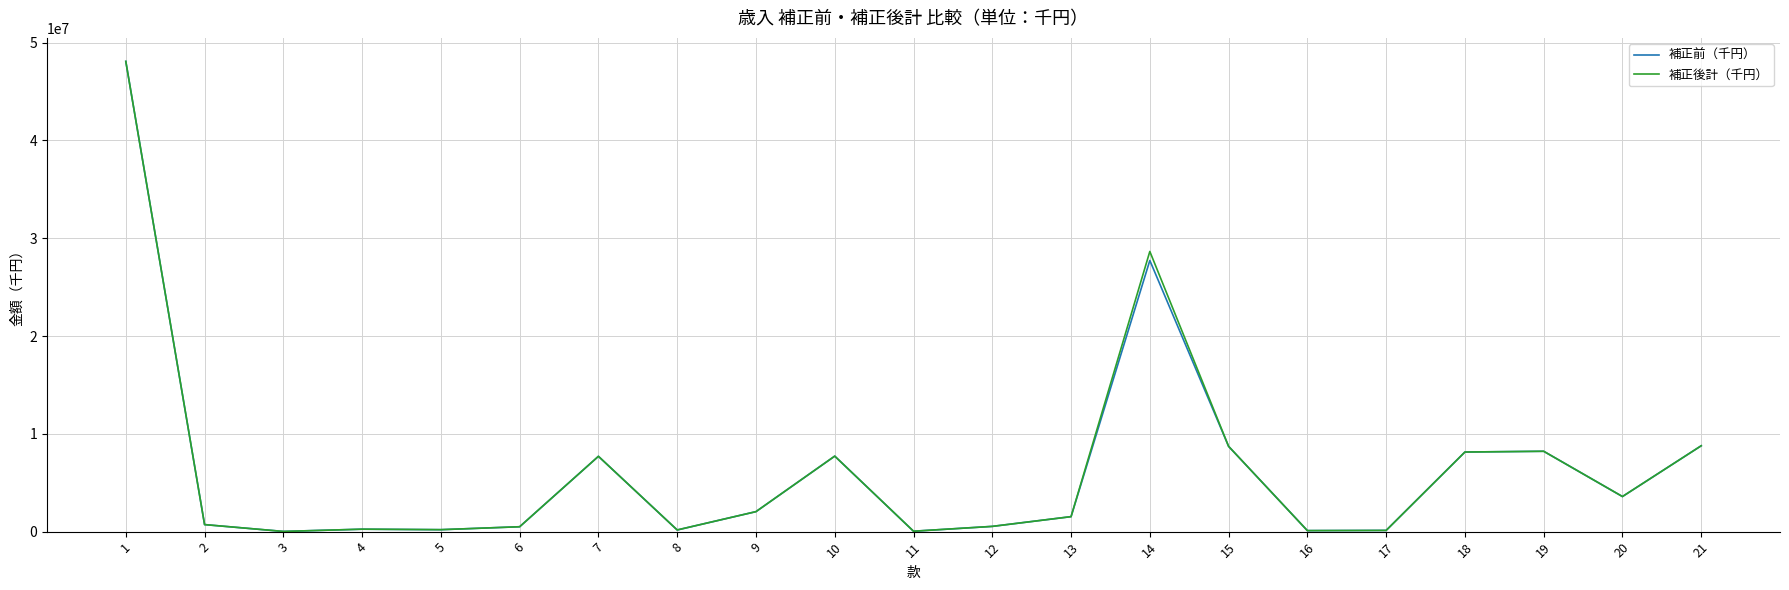

What is the highest value of the 補正前（千円） series?

48079000